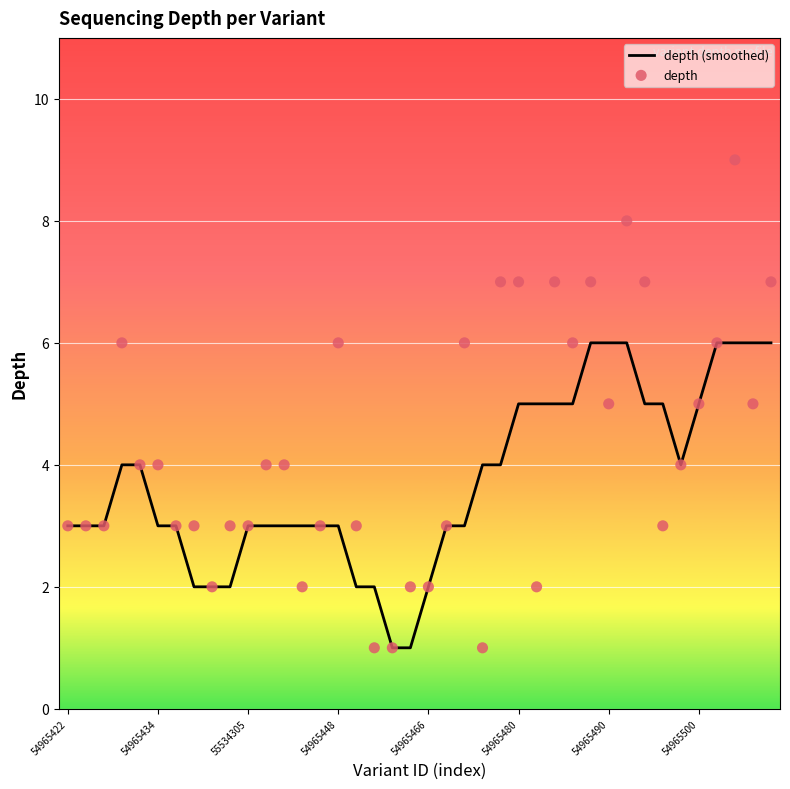

Which series contains the lowest Y value?

depth (smoothed)